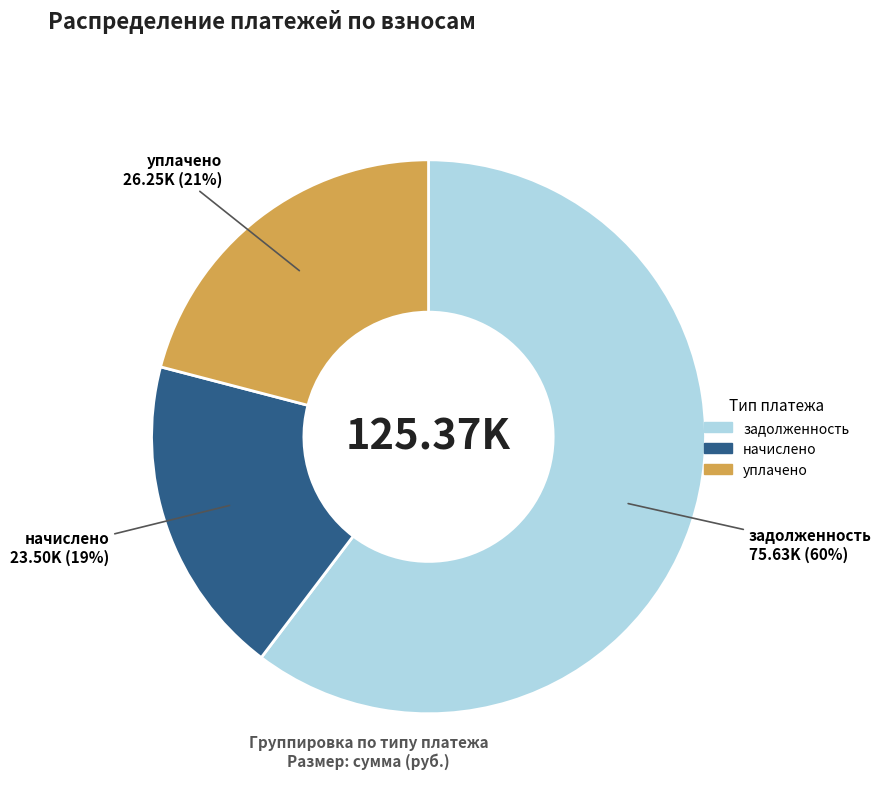

Rank the categories by value from highest to lowest.

задолженность, уплачено, начислено